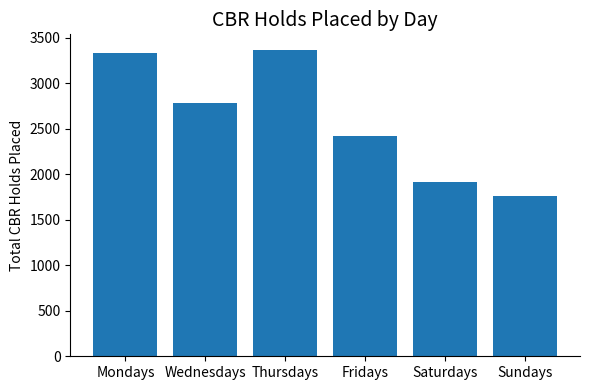

Read the value at Thursdays.

3370